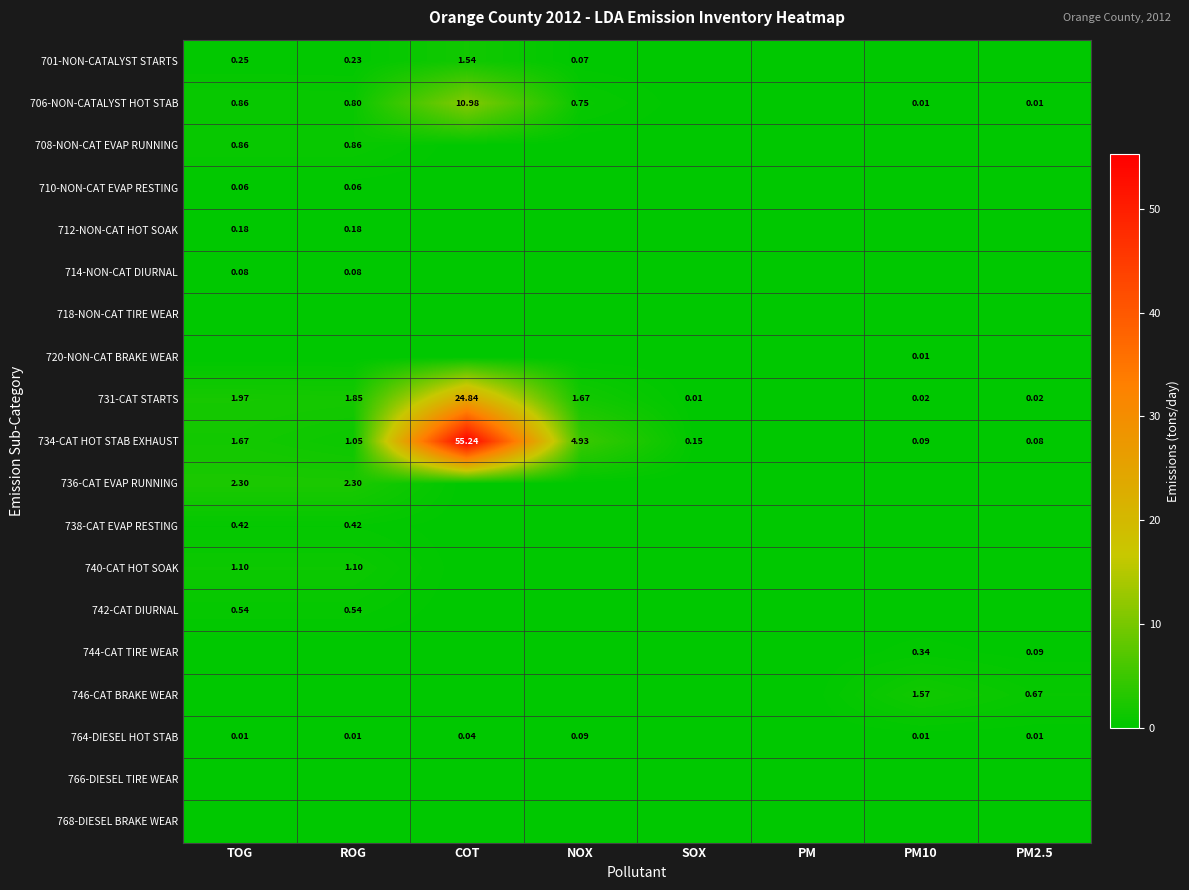

Is the value of 710-NON-CAT EVAP RESTING at ROG greater than the value of 746-CAT BRAKE WEAR at PM10?

No